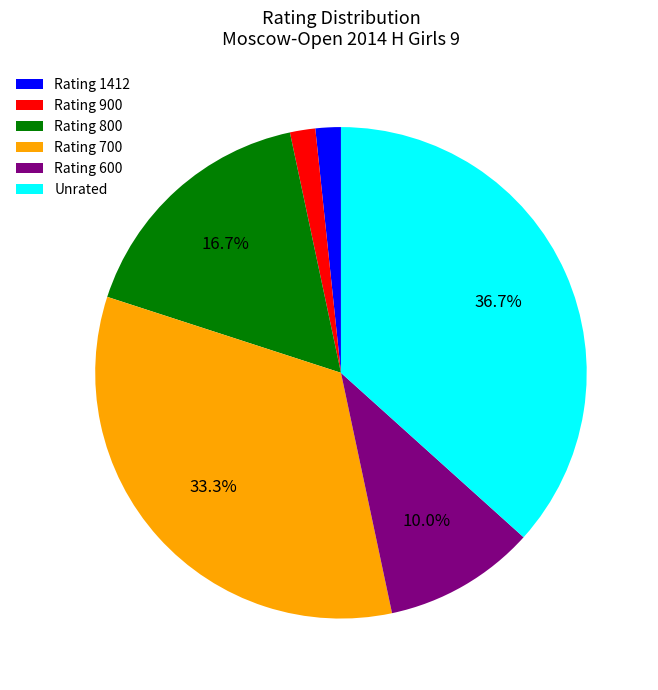

What percentage do Rating 800 and Rating 700 together represent?

50.0%